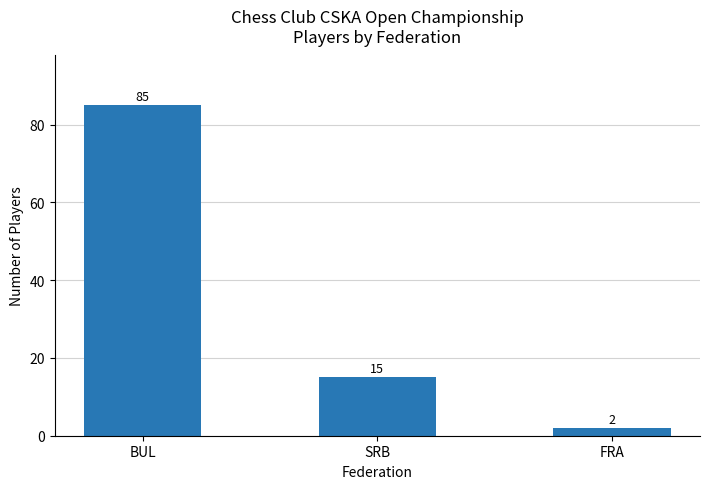

List the labels in order of value, smallest first.

FRA, SRB, BUL